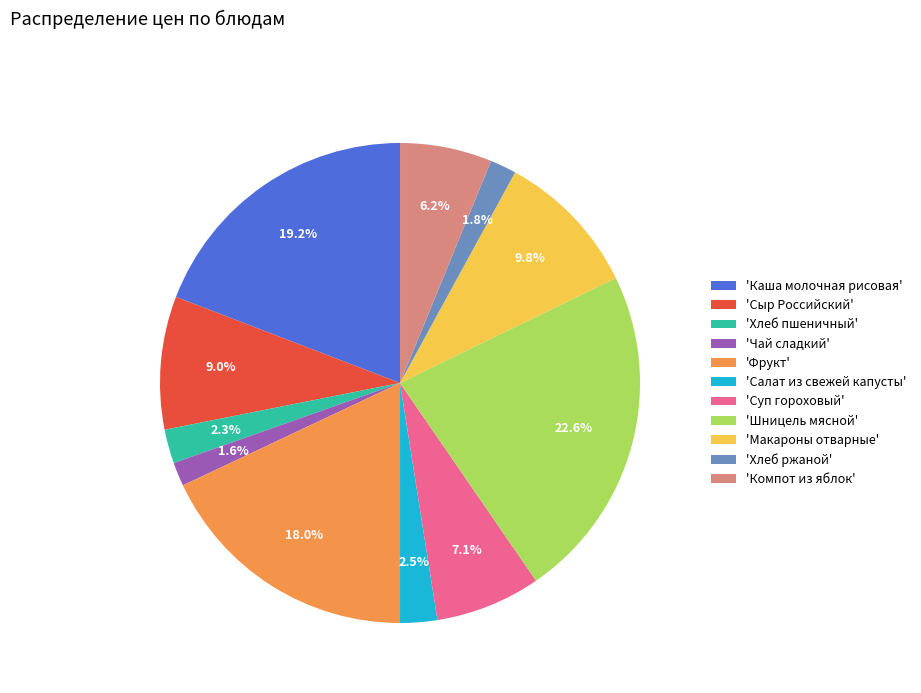

Does any single category account for the majority?

No